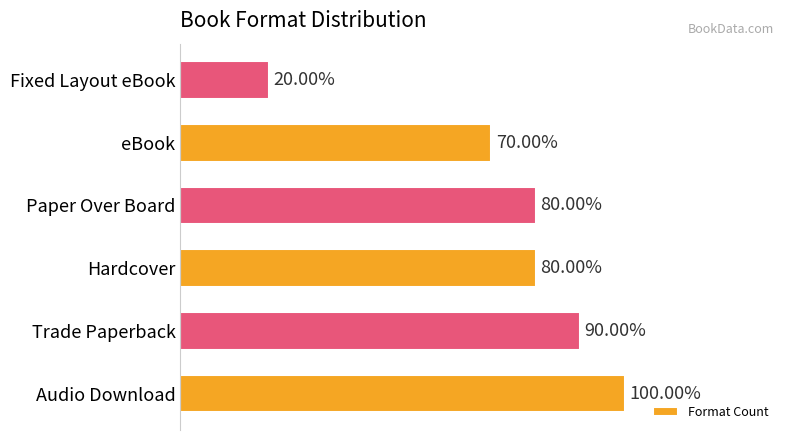

How many values are between 7 and 9?

4